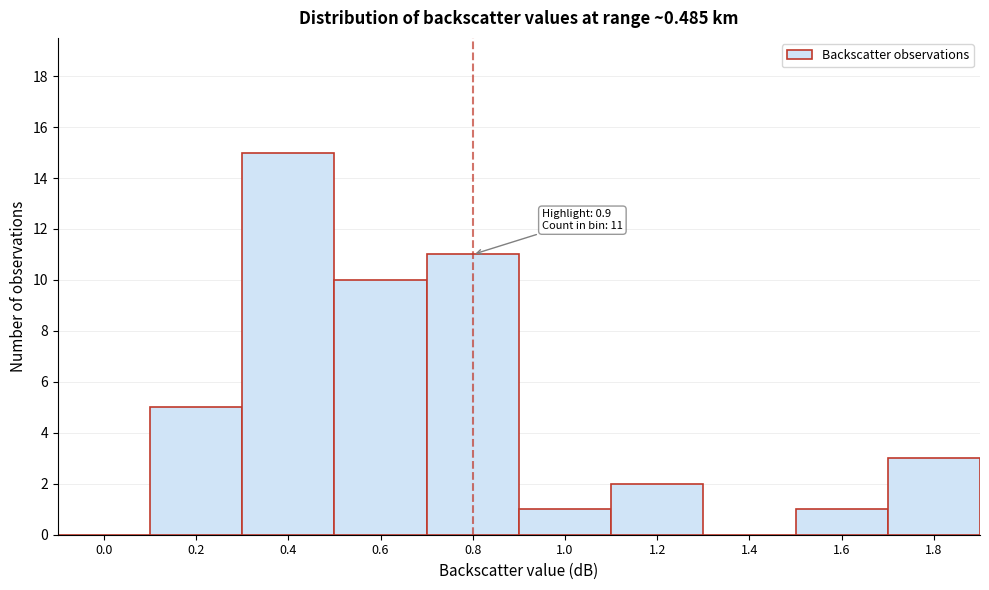

Reading right to left, transcribe all the data shown in this chart.

1.8=3	1.6=1	1.4=0	1.2=2	1.0=1	0.8=11	0.6=10	0.4=15	0.2=5	0.0=0